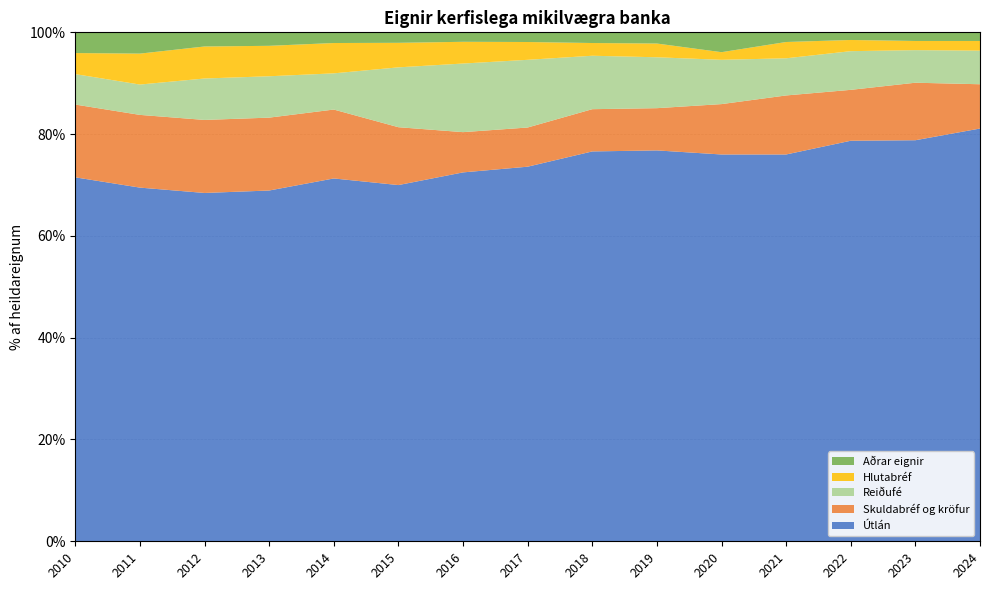

Reading left to right, what are all the values shown in this chart?

Reiðufé: 6.0	6.0	8.1	8.1	7.1	11.8	13.5	13.3	10.5	10.0	8.7	7.3	7.6	6.4	6.6
Hlutabréf: 4.1	6.1	6.3	6.0	6.0	4.8	4.3	3.5	2.5	2.7	1.5	3.2	2.2	1.8	1.9
Skuldabréf og kröfur: 14.3	14.3	14.3	14.3	13.5	11.4	7.9	7.7	8.3	8.3	9.9	11.6	10.0	11.3	8.7
Aðrar eignir: 4.1	4.2	2.8	2.6	2.1	2.0	1.9	1.9	2.1	2.2	3.9	1.9	1.5	1.6	1.7
Útlán: 71.5	69.5	68.4	68.9	71.3	70.0	72.5	73.6	76.6	76.8	76.0	76.0	78.7	78.8	81.1